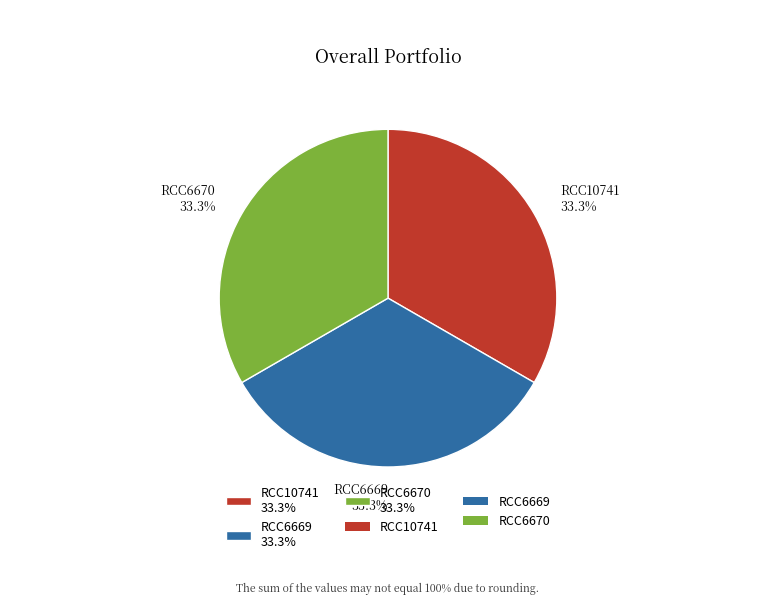

Count the number of slices in the pie.

3